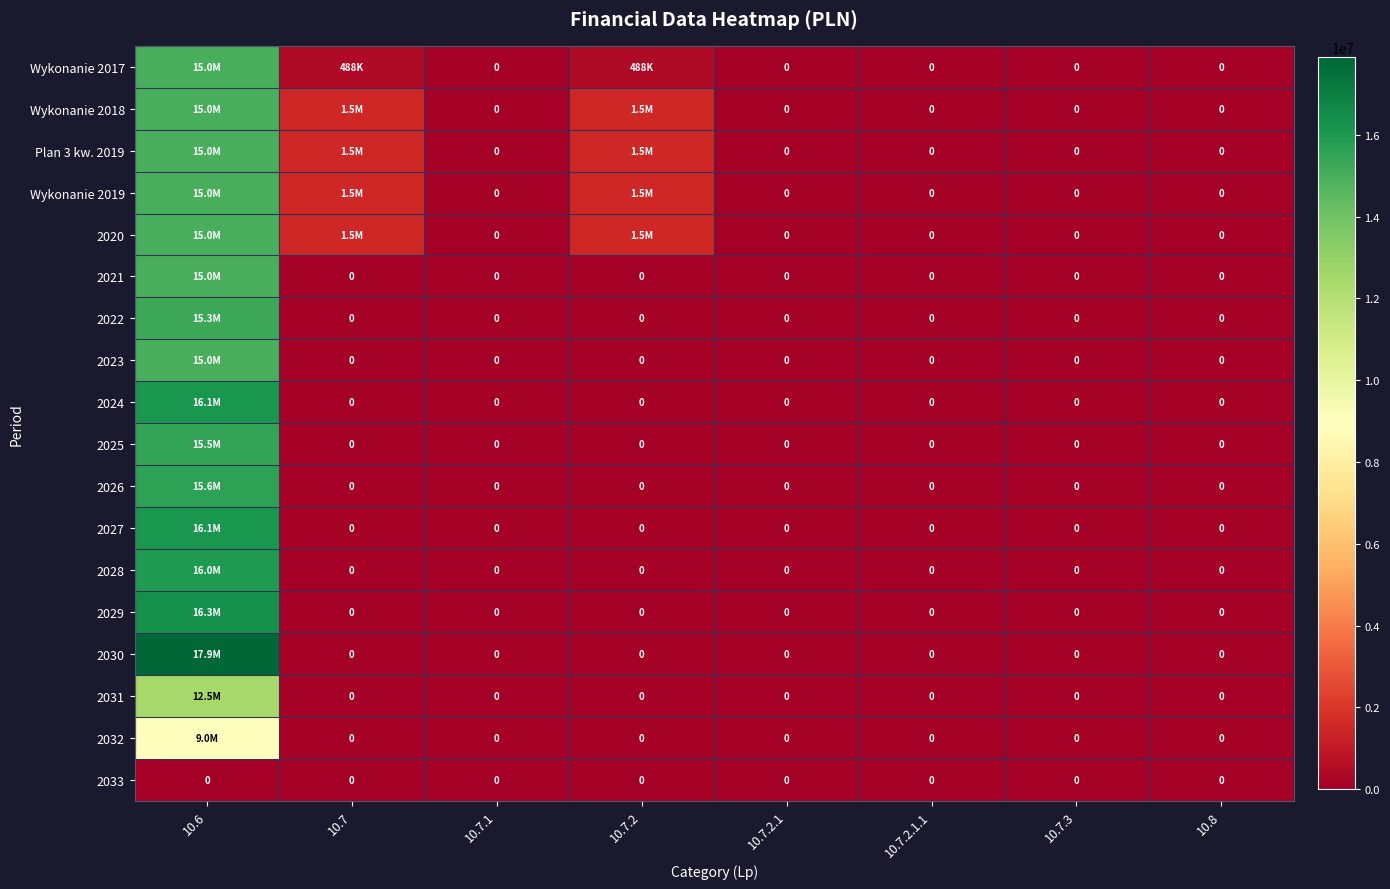

List the labels in order of 2023 value, largest first.

10.6, 10.7, 10.7.1, 10.7.2, 10.7.2.1, 10.7.2.1.1, 10.7.3, 10.8